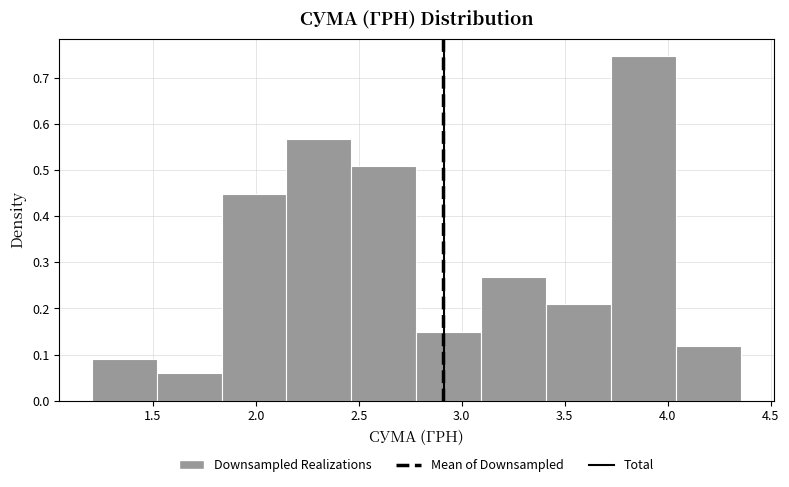

How tall is the bar that spans 3.10 to 3.40 on the x-axis? Neither the bar edges nor the heights are printed on the chart, so give them approximately, as read against the axes.

0.27